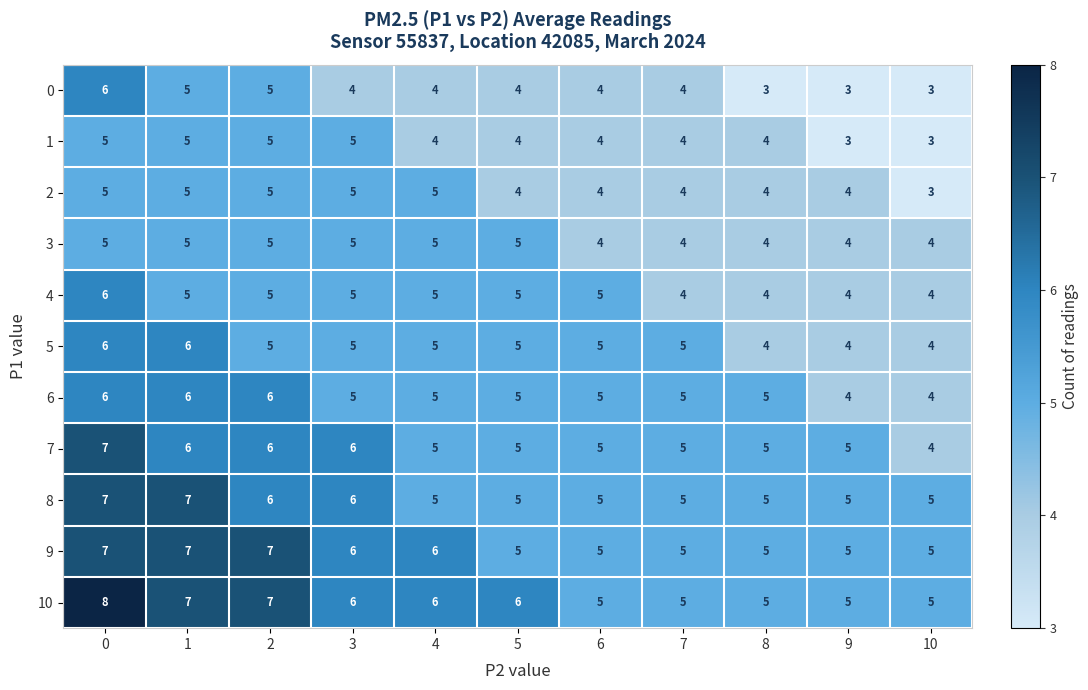

Which series has the largest total across all categories?

10